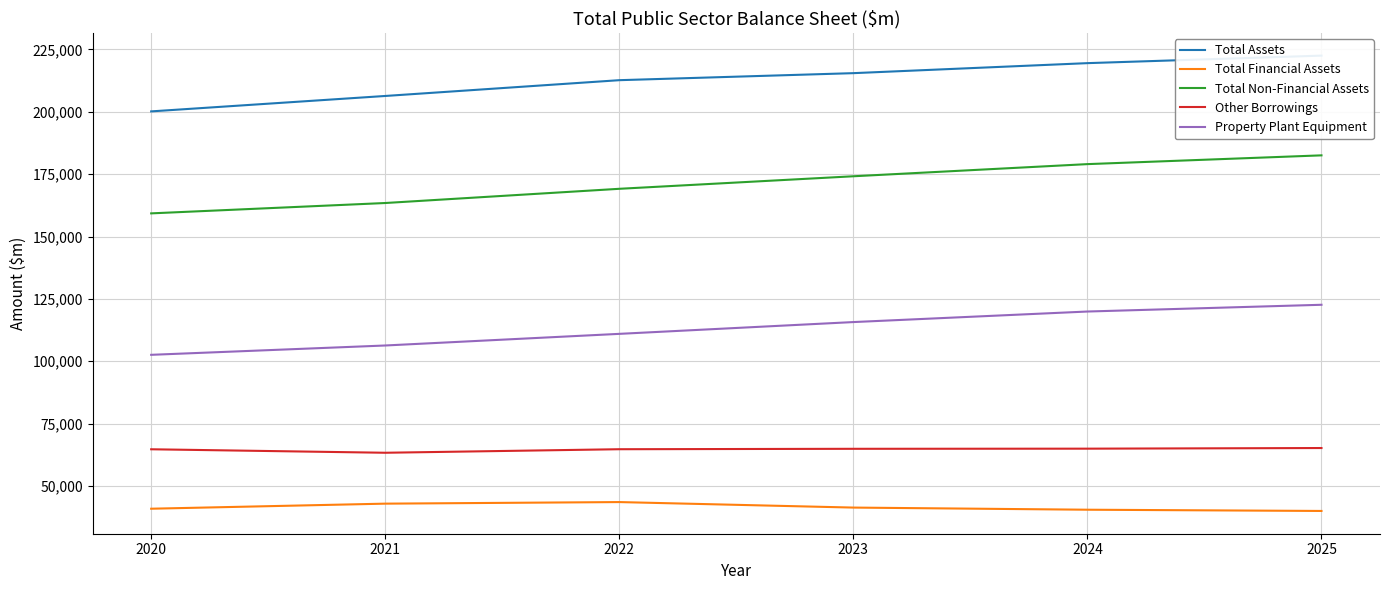

Count the number of data series in this chart.

5